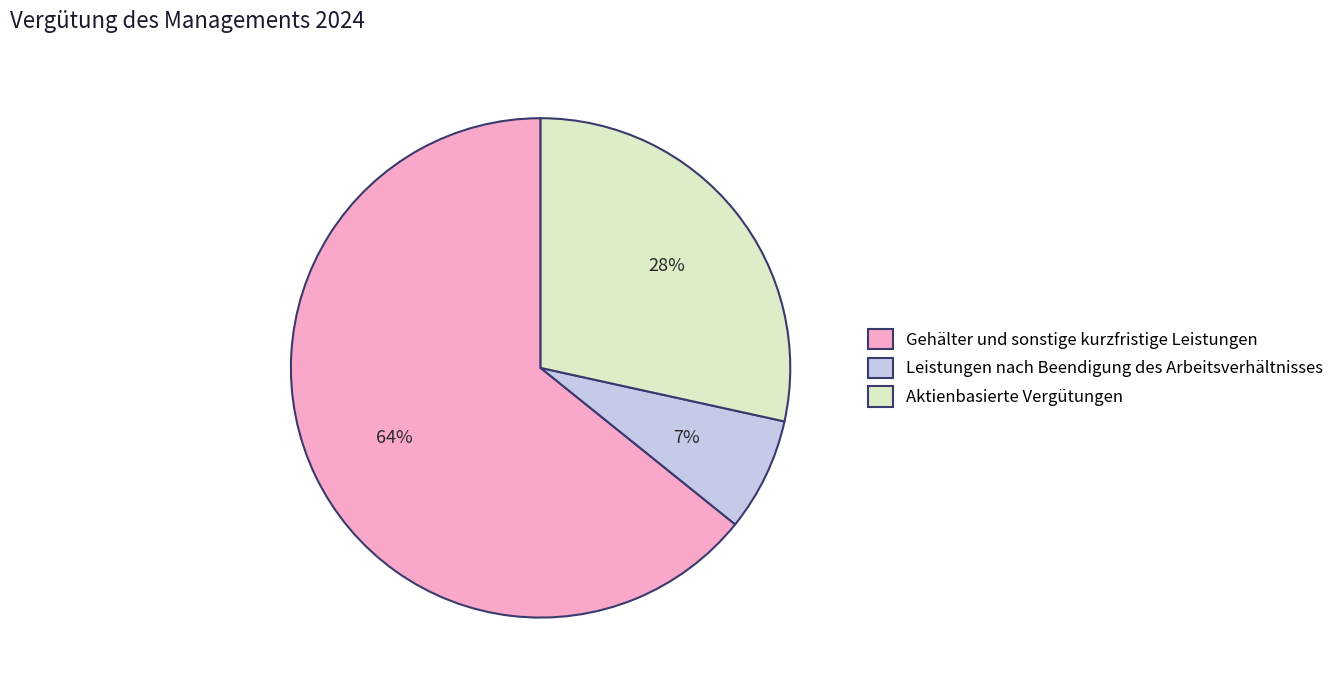

Which has a higher value, Aktienbasierte Vergütungen or Gehälter und sonstige kurzfristige Leistungen?

Gehälter und sonstige kurzfristige Leistungen